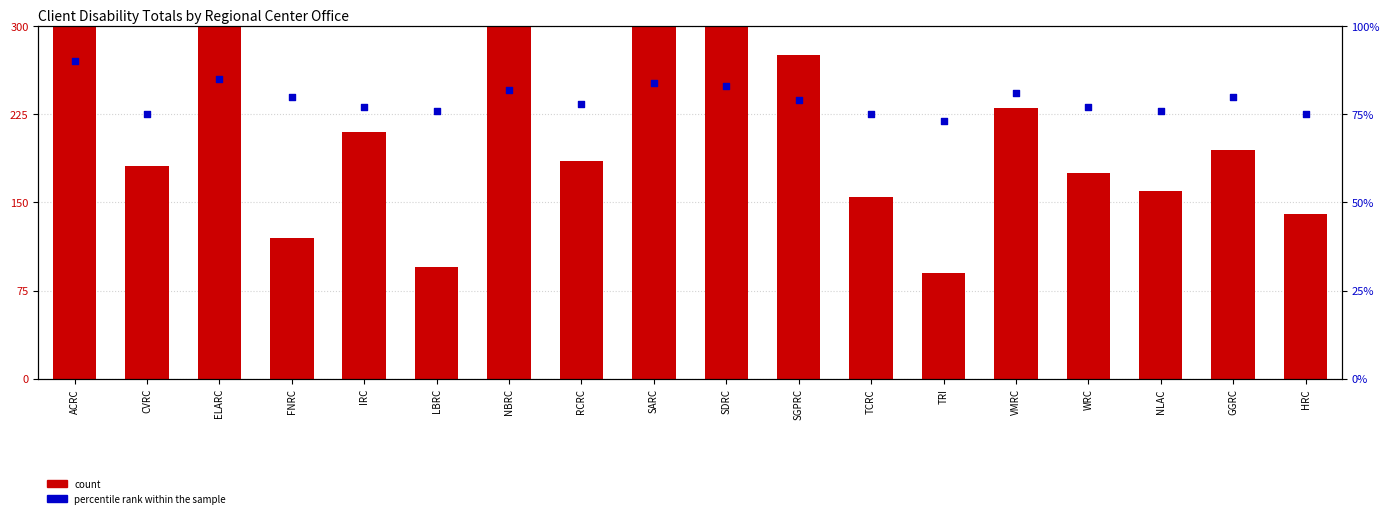

At which category is the sum across all series the highest?

ACRC